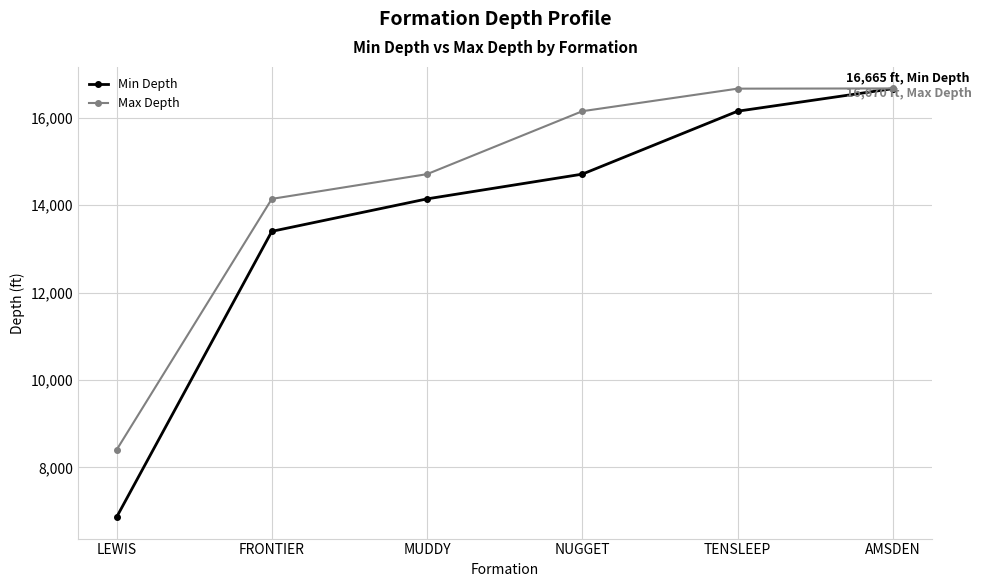

What position from the right is AMSDEN?

1